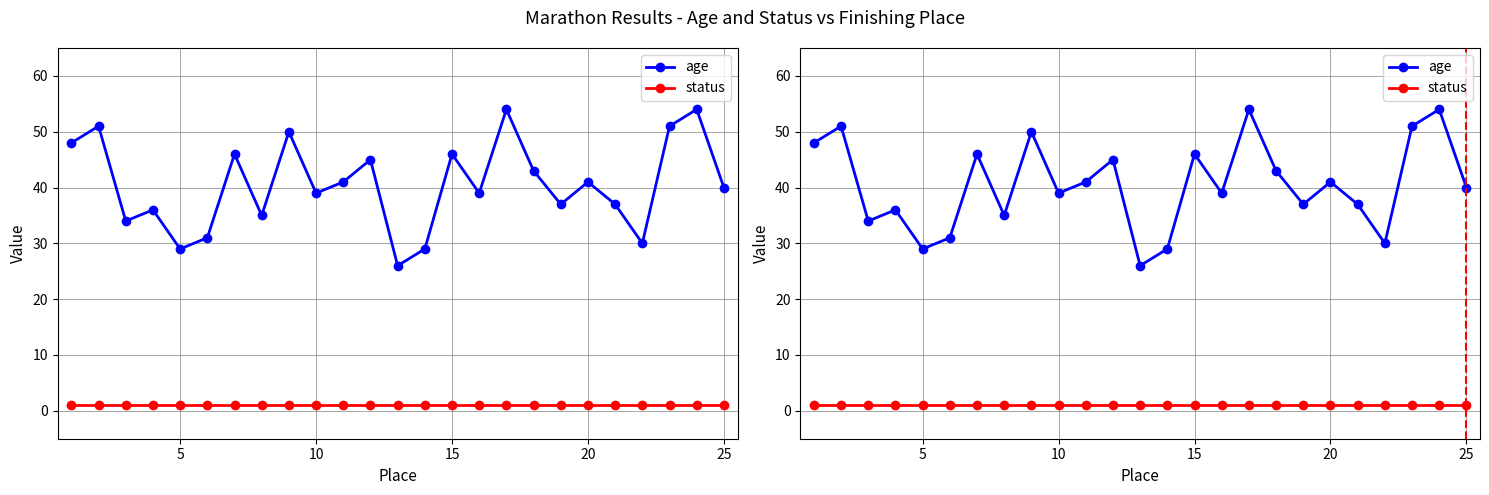

Is this an area chart (filled region under the line)?

No